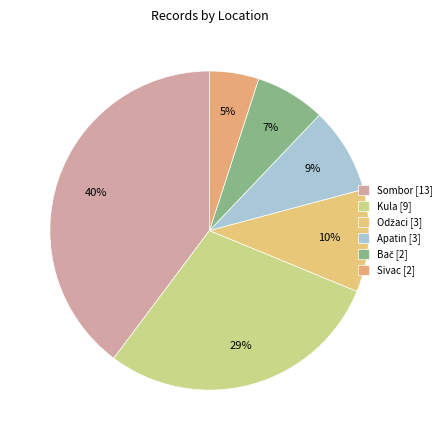

Is there any slice that represents more than half of the pie?

No